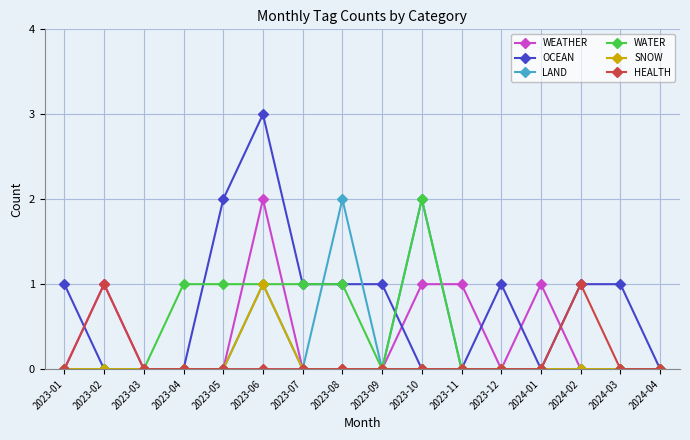

What is the label of the 12th point from the right?

2023-05